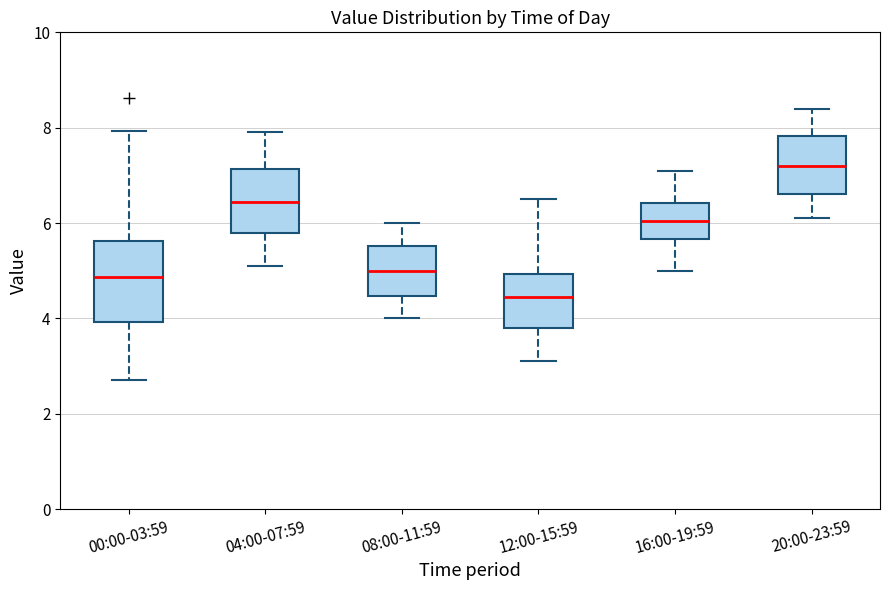

Reading left to right, transcribe this box plot: for each box, give where its median line is, the range the box spans, and where its two whiskers end, as read against the y-axis. The values are not printed on the chart, so give them approximately, as read against the axis.

00:00-03:59: median 4.8, box 4.0 to 5.6, whiskers 2.8 to 8.0
04:00-07:59: median 6.4, box 5.8 to 7.2, whiskers 5.2 to 8.0
08:00-11:59: median 5.0, box 4.4 to 5.6, whiskers 4.0 to 6.0
12:00-15:59: median 4.4, box 3.8 to 5.0, whiskers 3.2 to 6.6
16:00-19:59: median 6.0, box 5.6 to 6.4, whiskers 5.0 to 7.2
20:00-23:59: median 7.2, box 6.6 to 7.8, whiskers 6.2 to 8.4